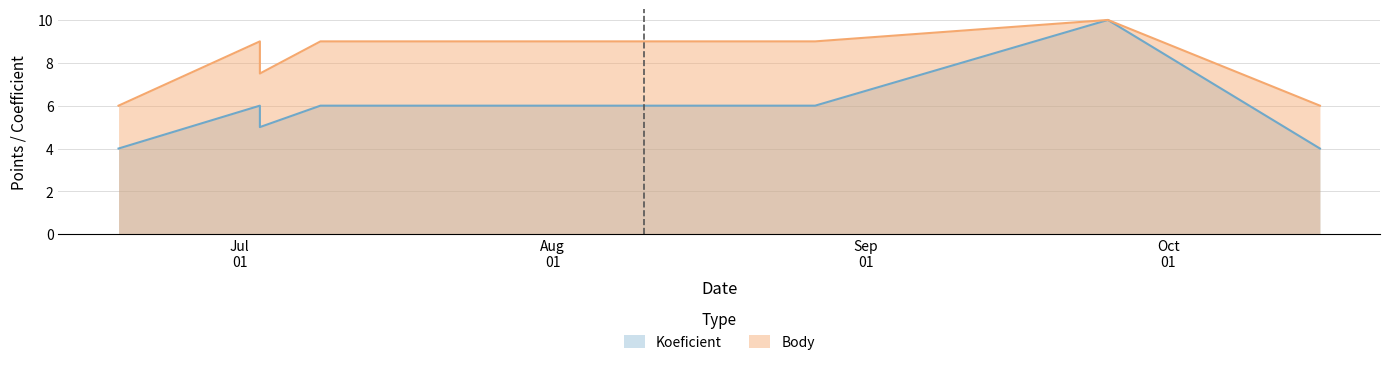

What is the label of the 7th point from the right?

2010-06-19